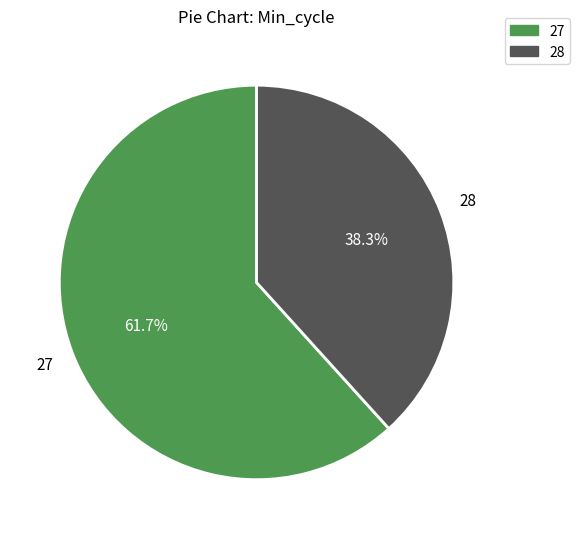

How many slices are in this pie chart?

2